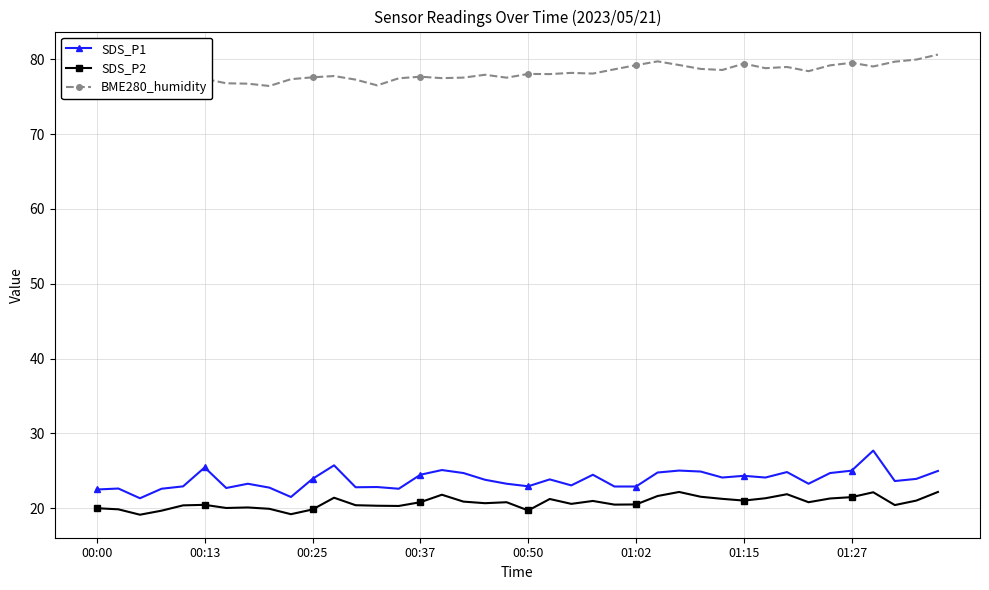

True or false: SDS_P2 has more than 1 points higher than both neighbors.

True